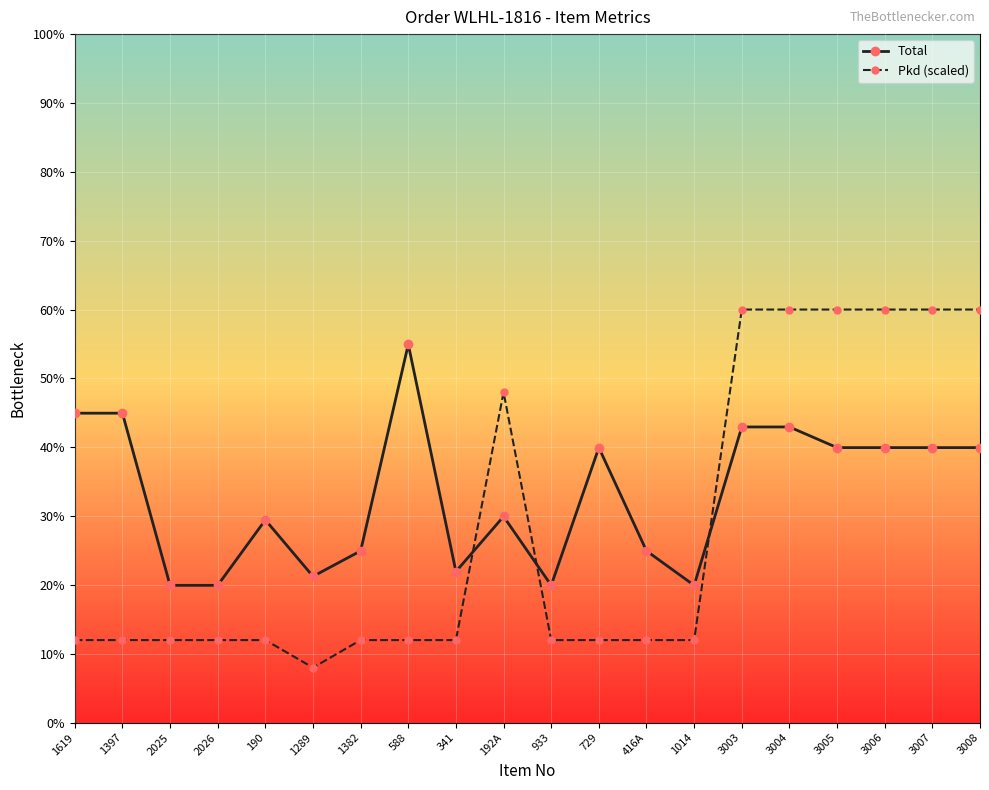

What is the sum of all Pkd (scaled) values?

560.0